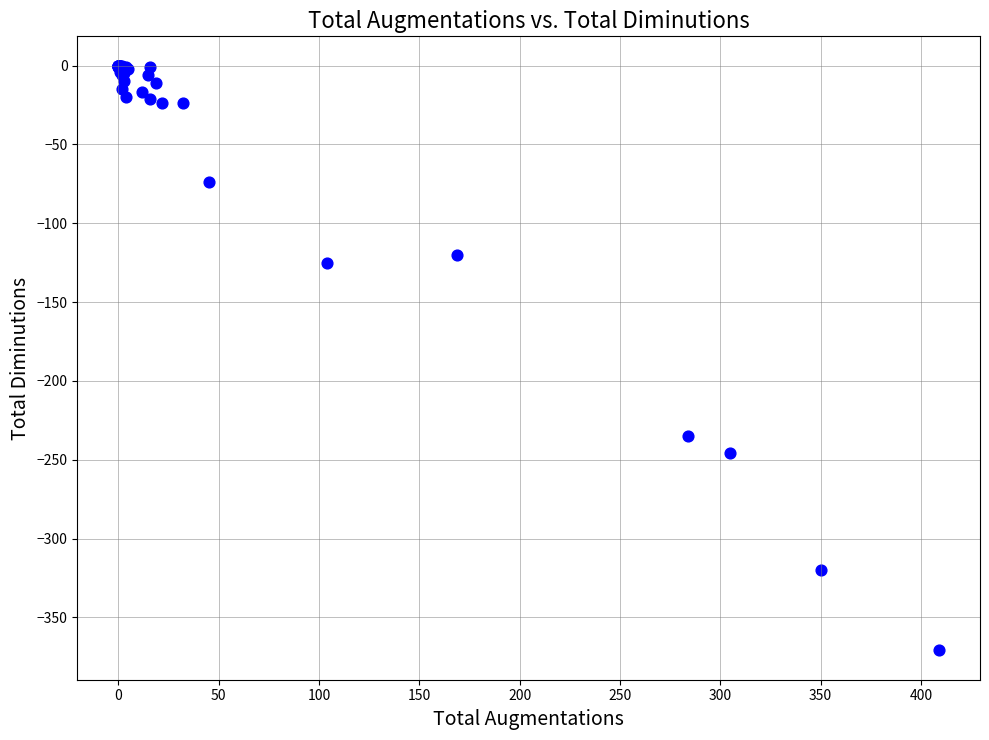

What Y value in the scatter plot is closest to -185?

-235